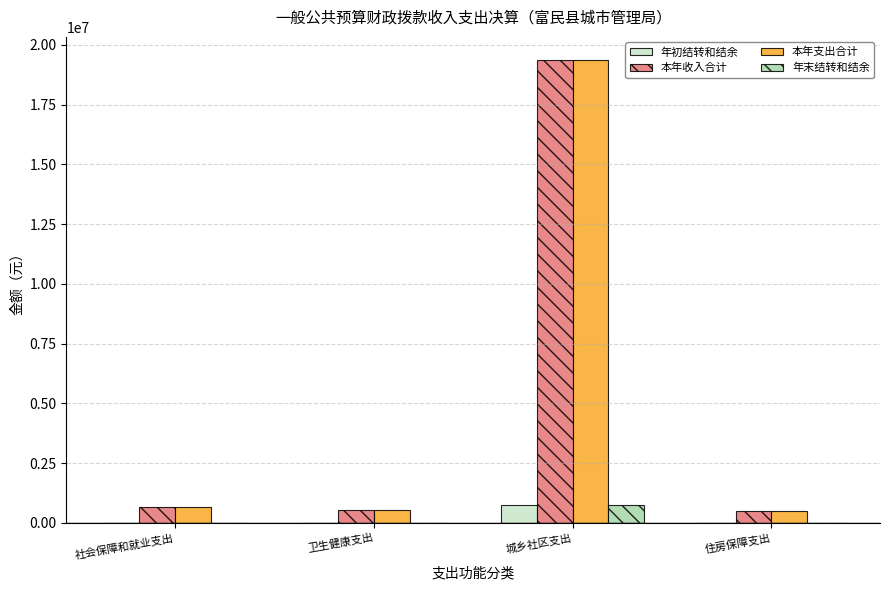

What is the sum of all 本年收入合计 values?

21080402.3